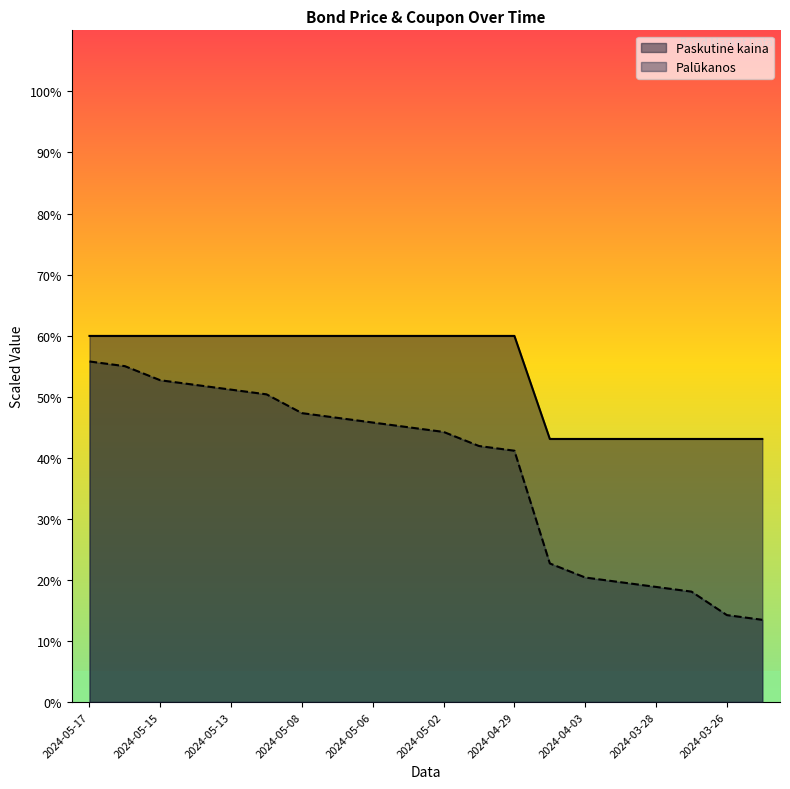

At how many categories does at least one series exceed 23?

20